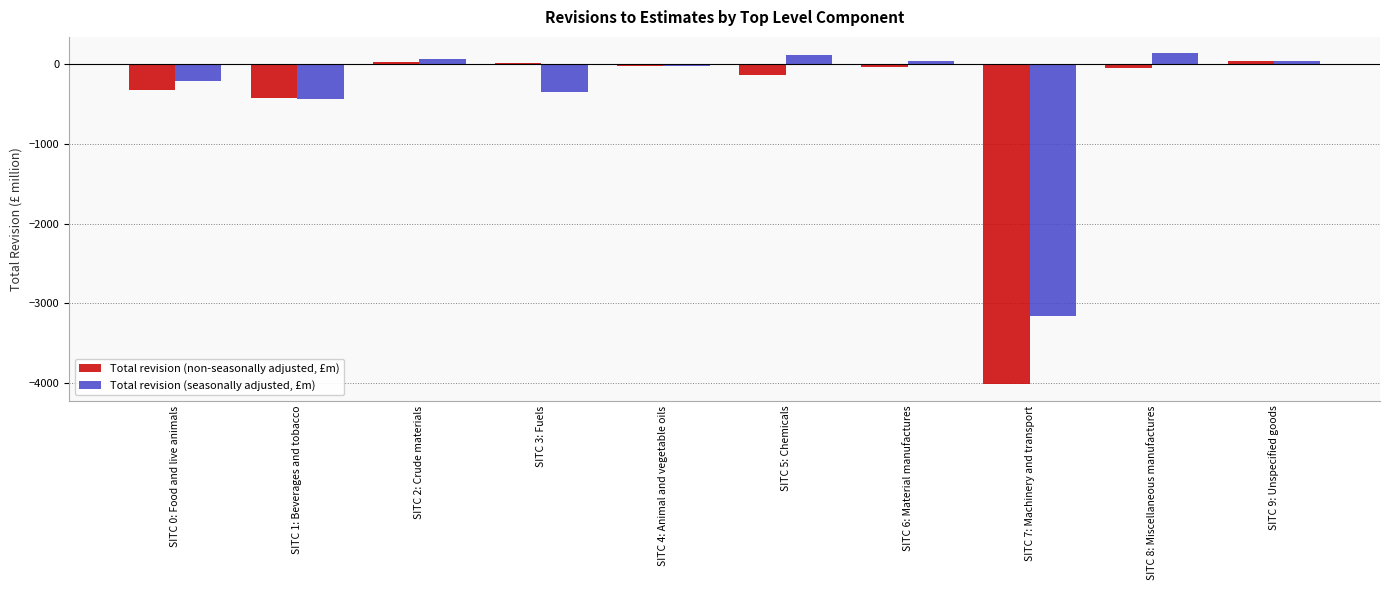

Is the value of Total revision (seasonally adjusted, £m) at SITC 8: Miscellaneous manufactures greater than the value of Total revision (non-seasonally adjusted, £m) at SITC 2: Crude materials?

Yes